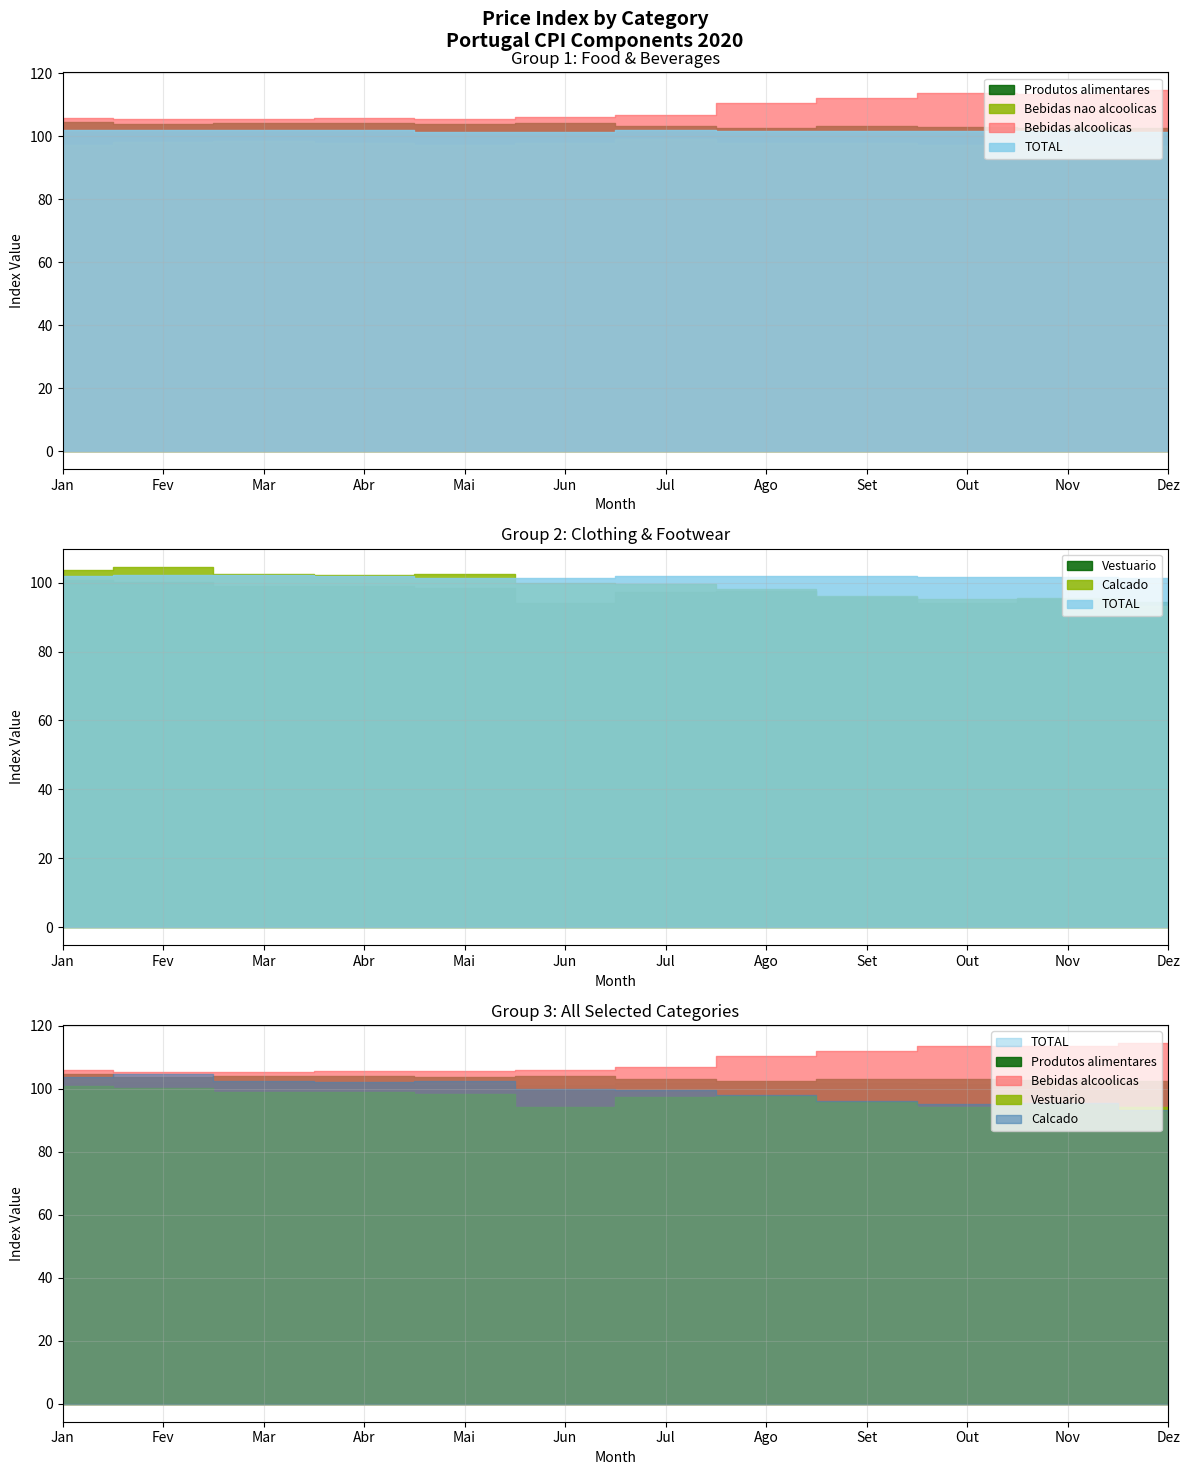

In Bebidas nao alcoolicas, how many points are lower than both neighbors (excluding endpoints)?

2